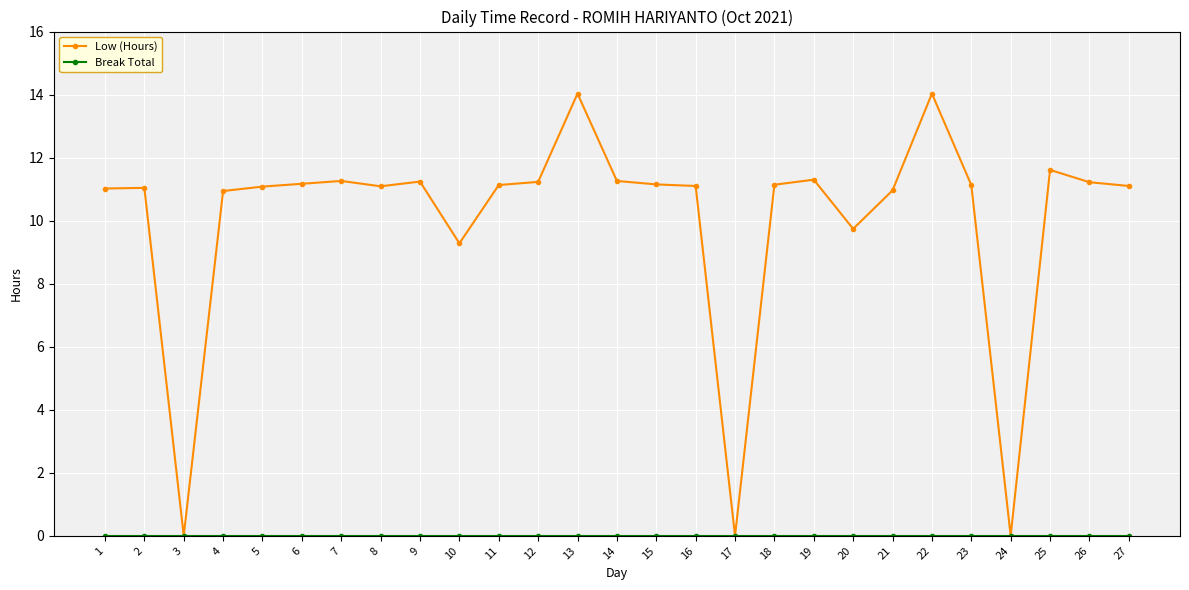

Where is the first local minimum for Low (Hours)?

3